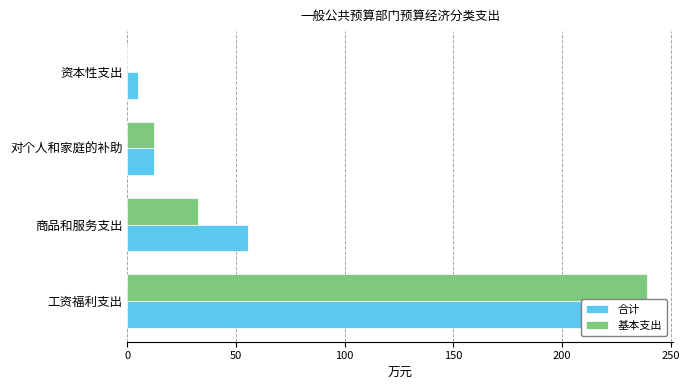

What is the value of the 合计 bar at the 3rd from the left?

12.3